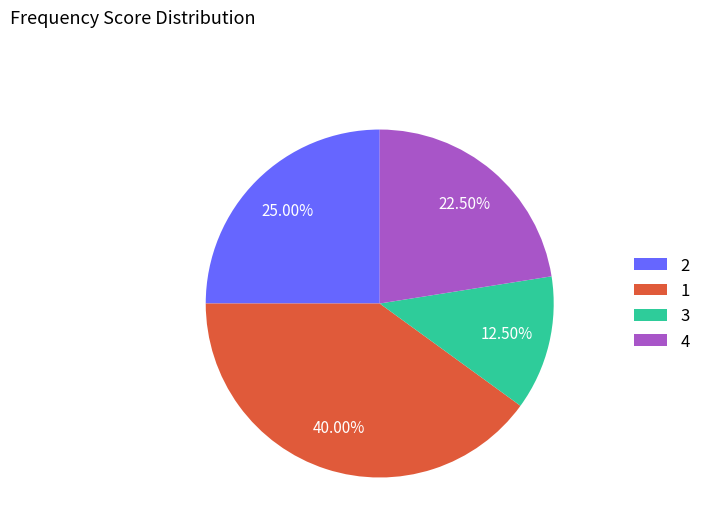

Do 4 and 3 together represent more than half of the pie?

No